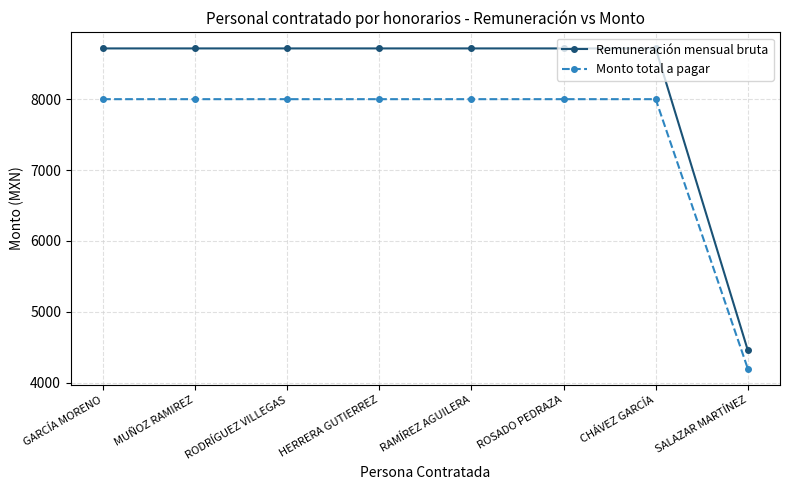

The Remuneración mensual bruta series shows 8715.9 at RODRÍGUEZ VILLEGAS. True or false?

True